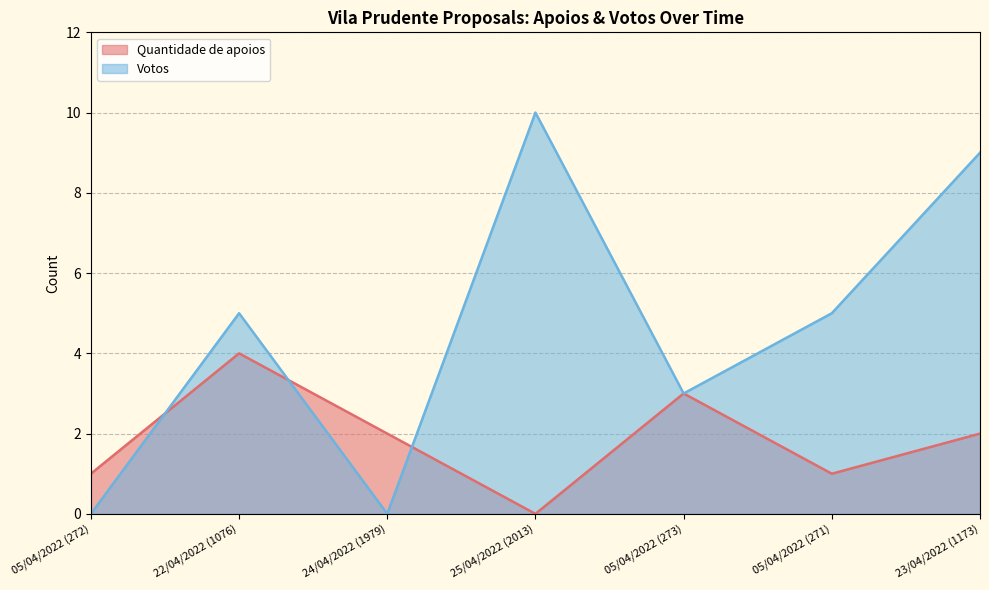

The value of Quantidade de apoios at 23/04/2022 (1173) is 4. True or false?

False